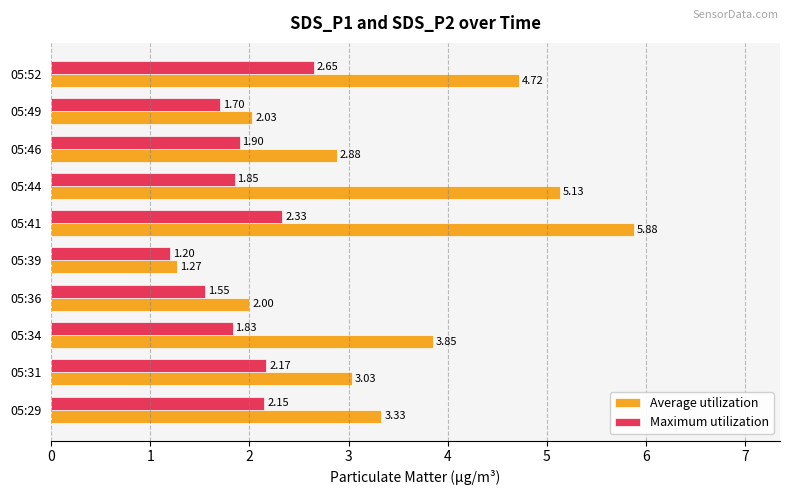

What is the total value across all series at 05:34?

5.7